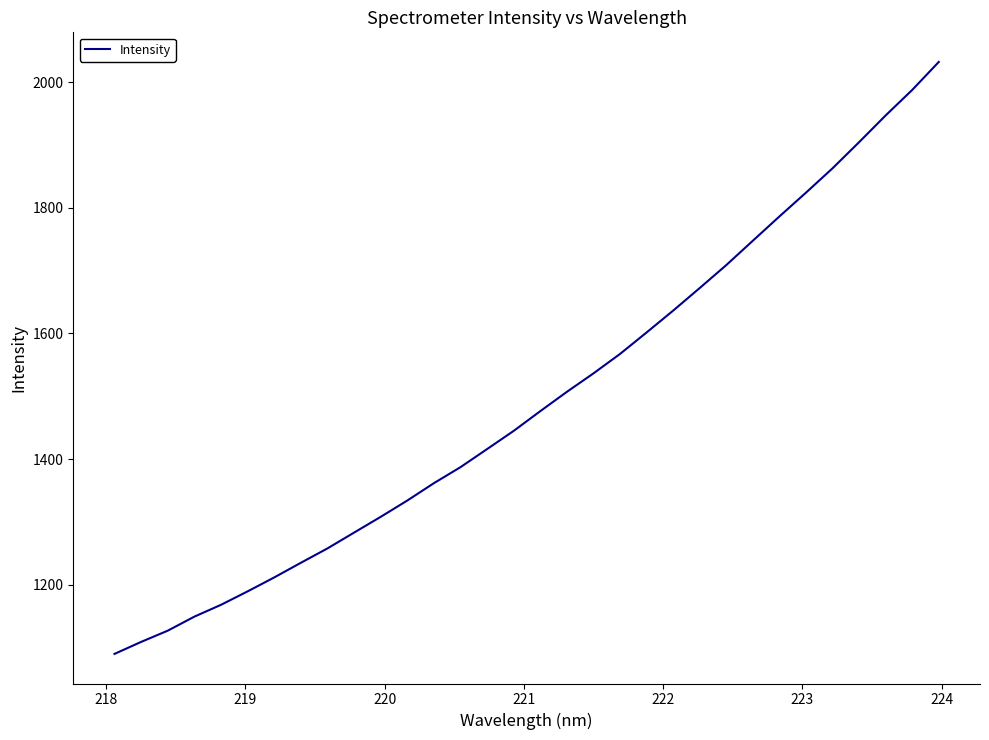

What is the maximum value shown in the chart?

2032.5